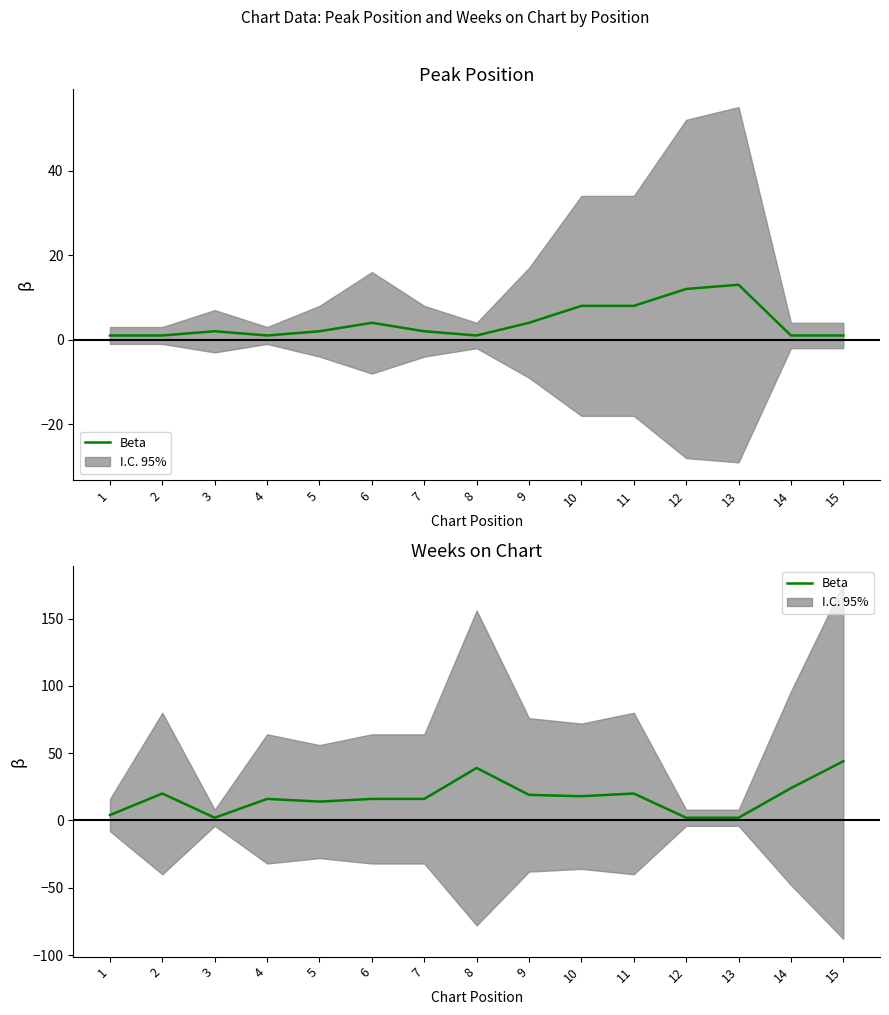

What is the difference between the values at 9 and 4?

3